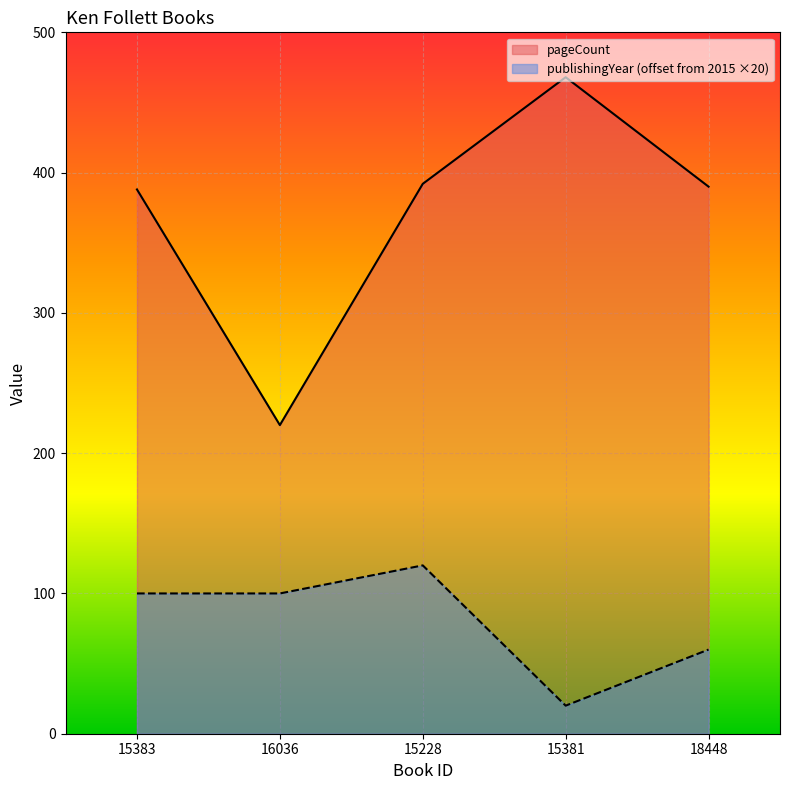

What is the maximum value shown in the chart?

468